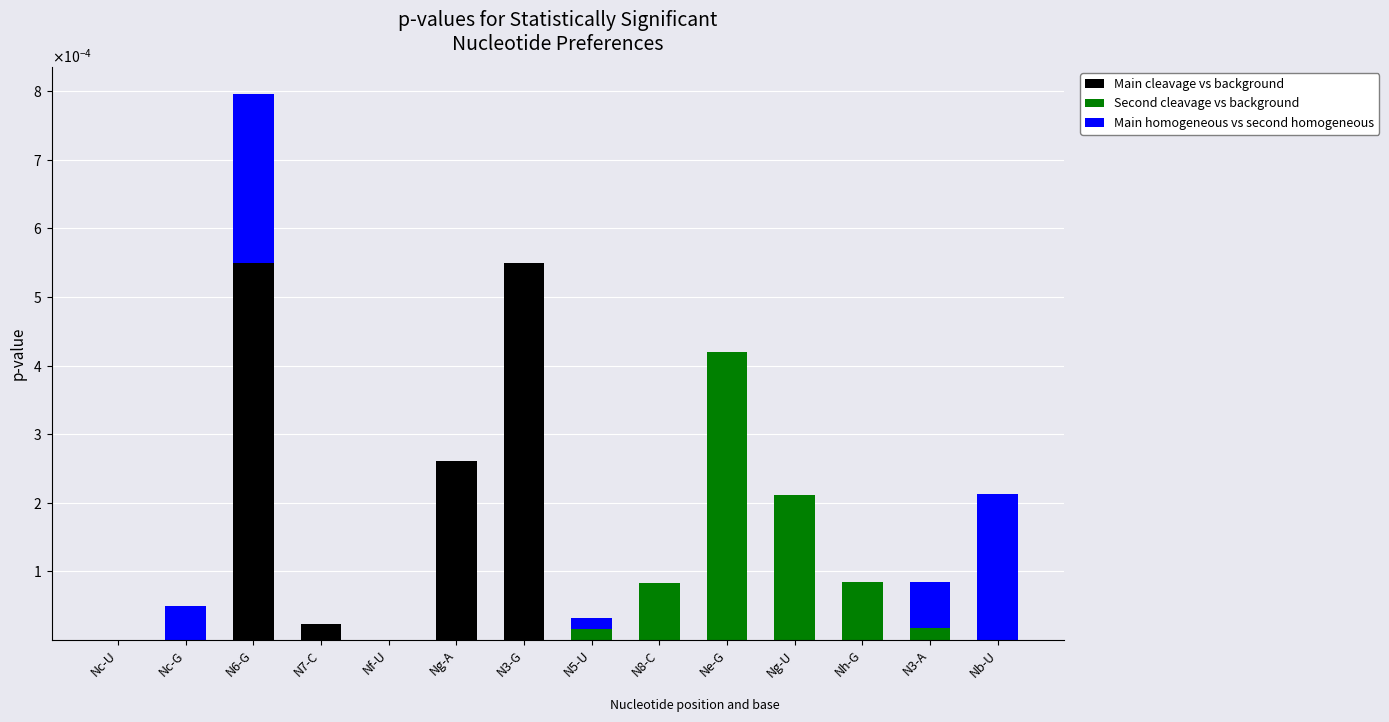

The Second cleavage vs background series shows 0.0 at N7-C. True or false?

True